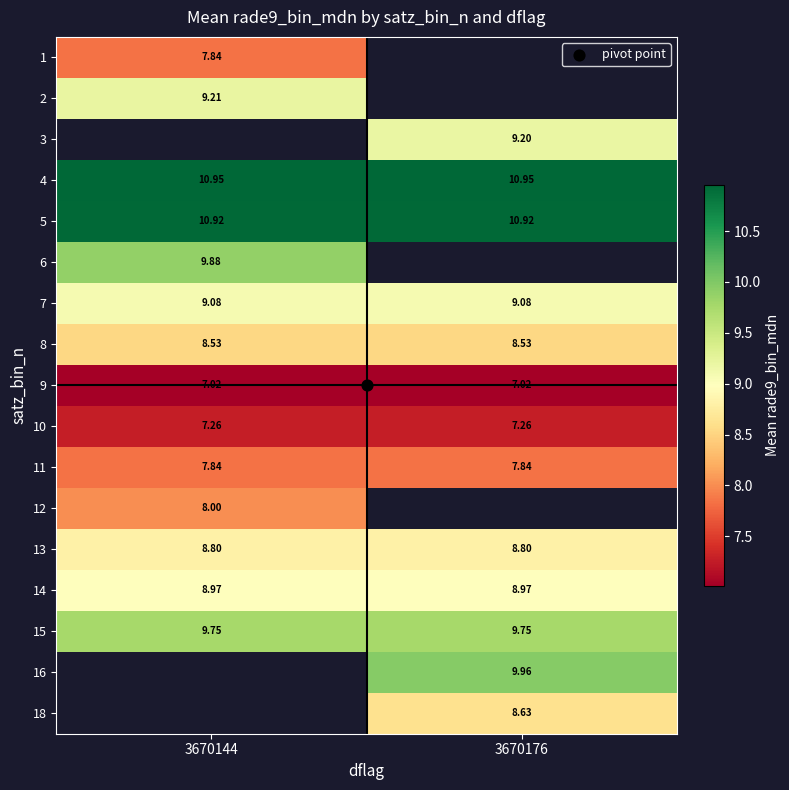

What is the approximate value of 18 at 3670176?

8.6